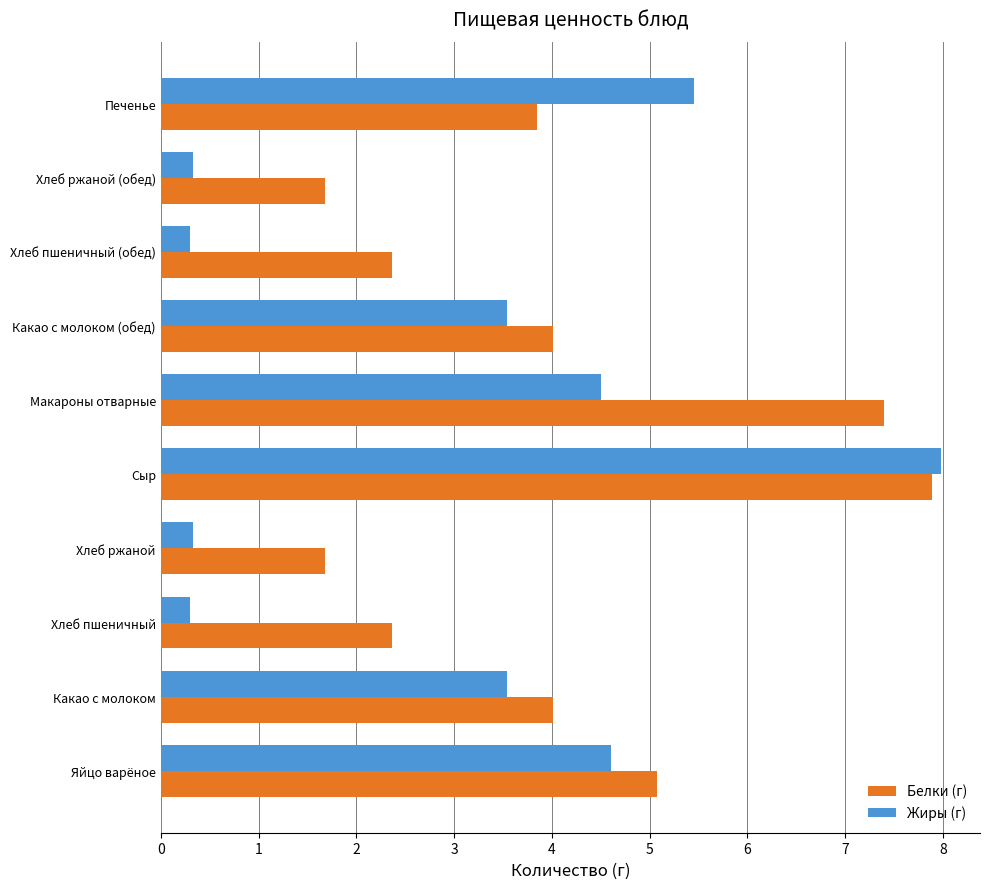

What is the sum of all Белки (г) values?

40.3